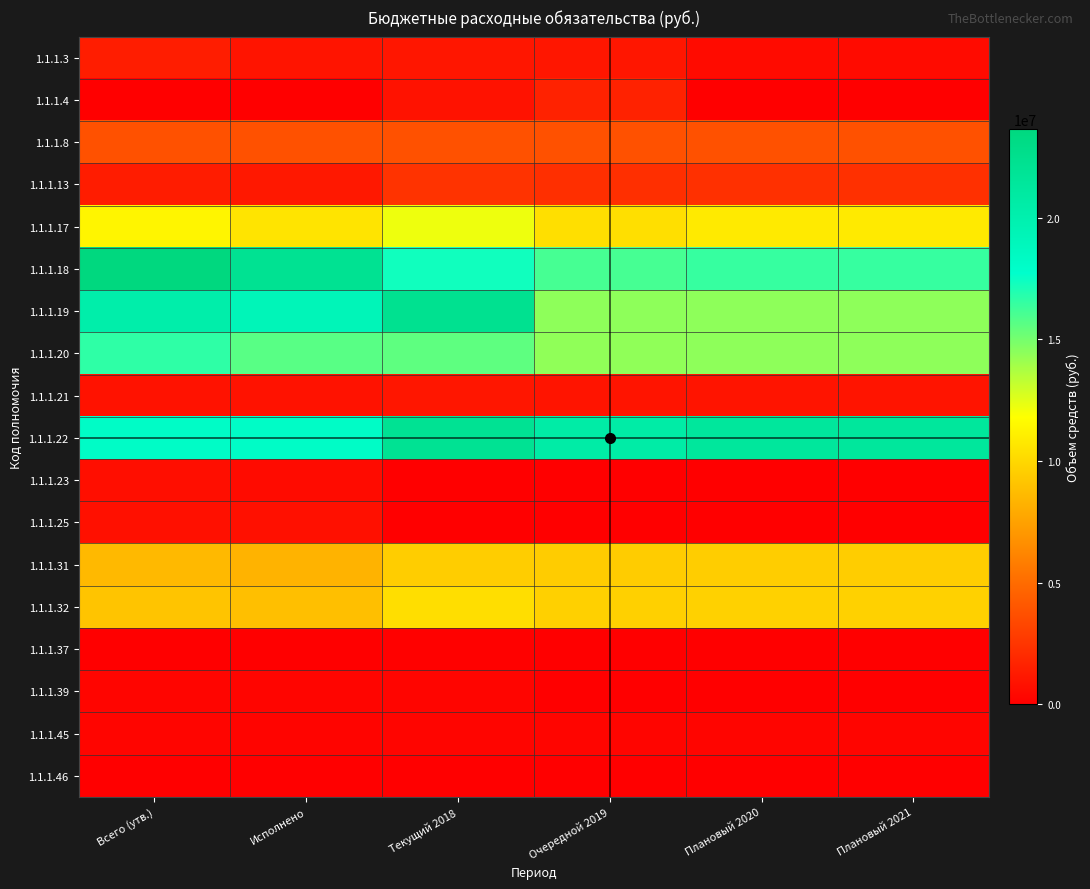

Count the number of data series in this chart.

18